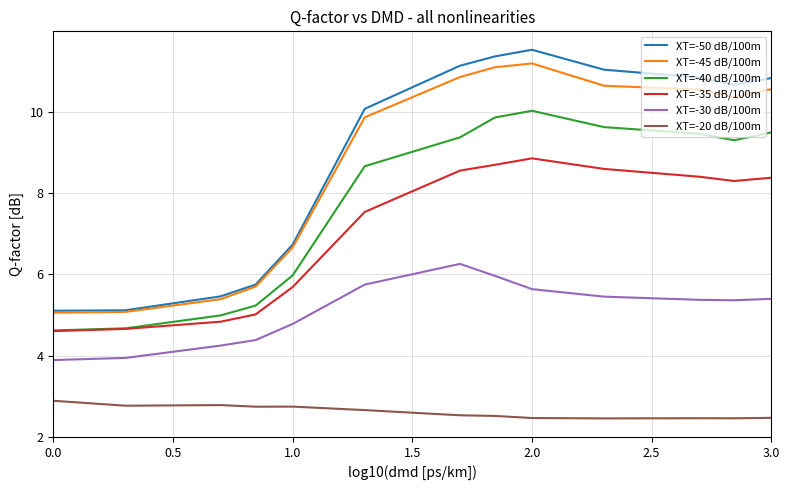

True or false: XT=-40 dB/100m and XT=-20 dB/100m intersect in this chart.

False